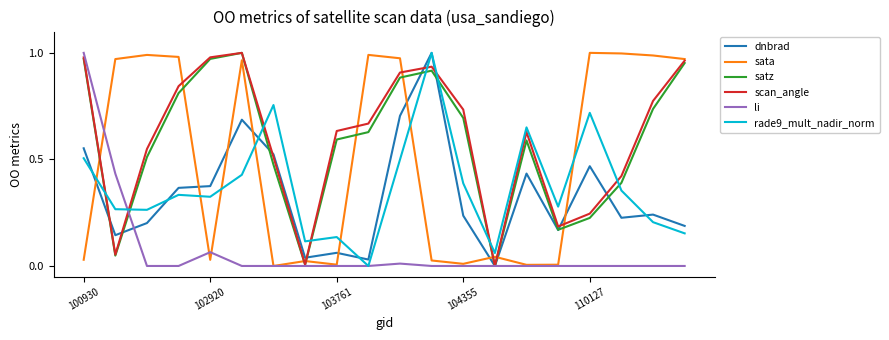

True or false: rade9_mult_nadir_norm and satz intersect in this chart.

True